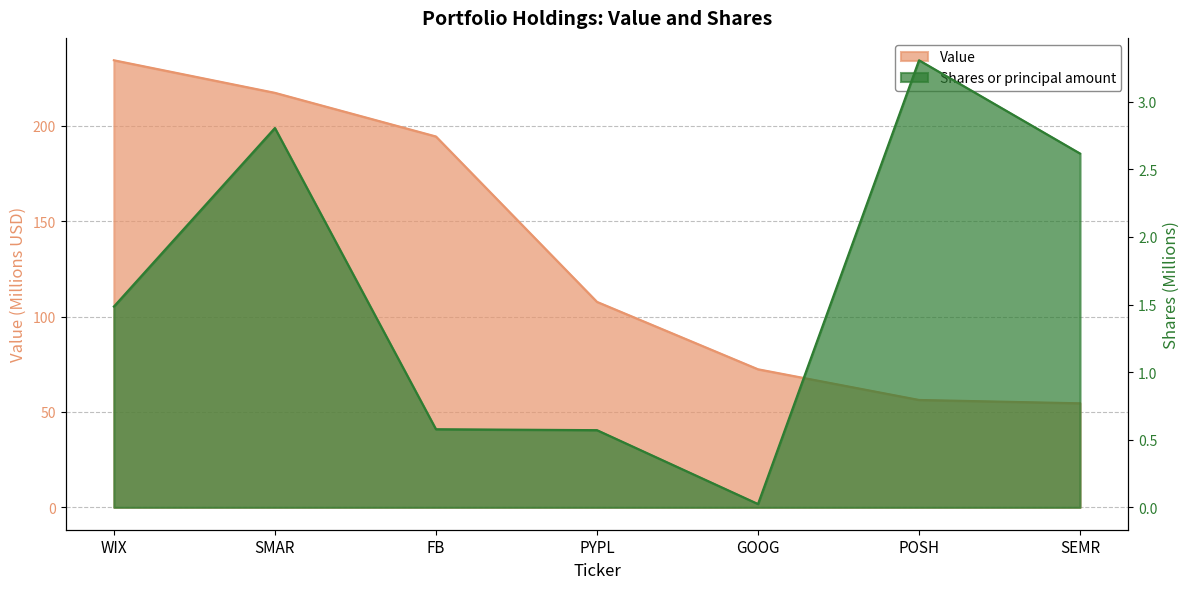

What is the total value across all series at POSH?

59.6